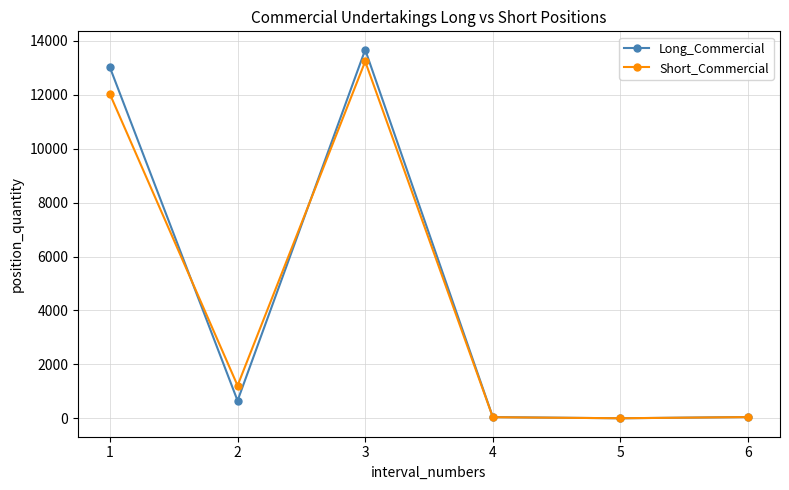

What are all the series names shown in the legend?

Long_Commercial, Short_Commercial